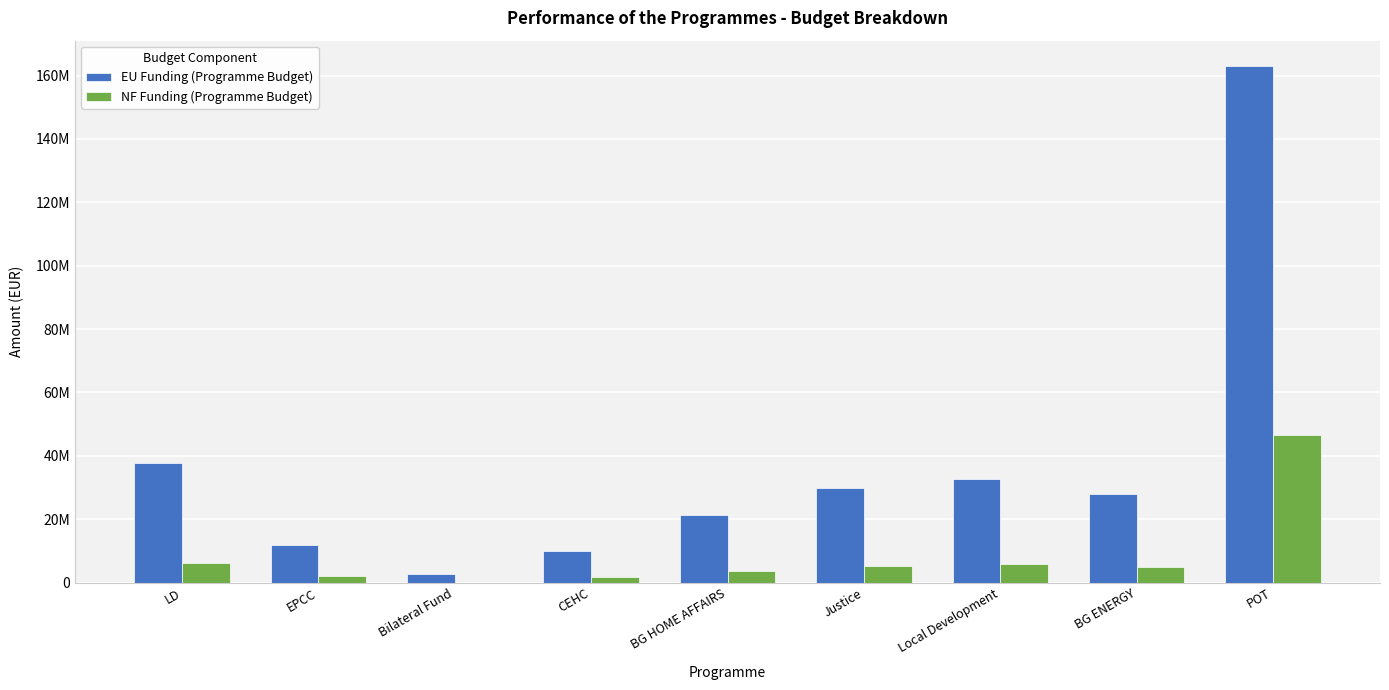

Are the bars grouped side by side (vs. stacked)?

Yes